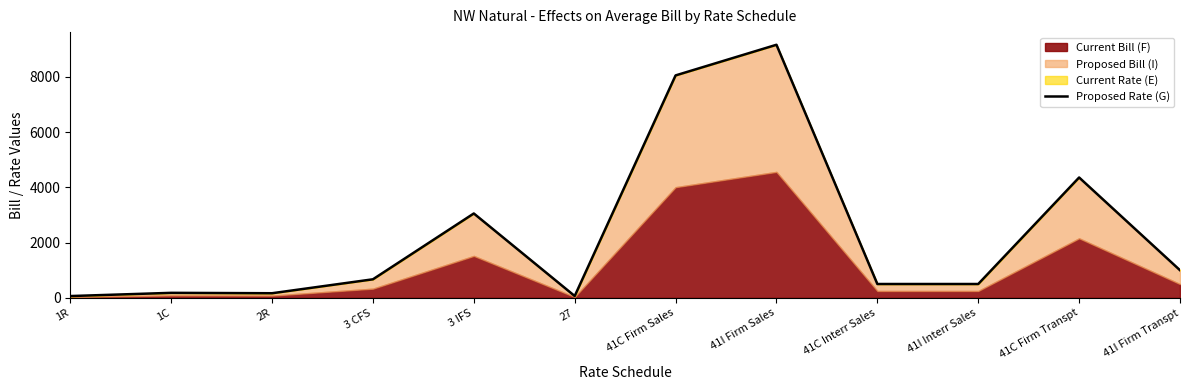

How many data points are less than 672?

6